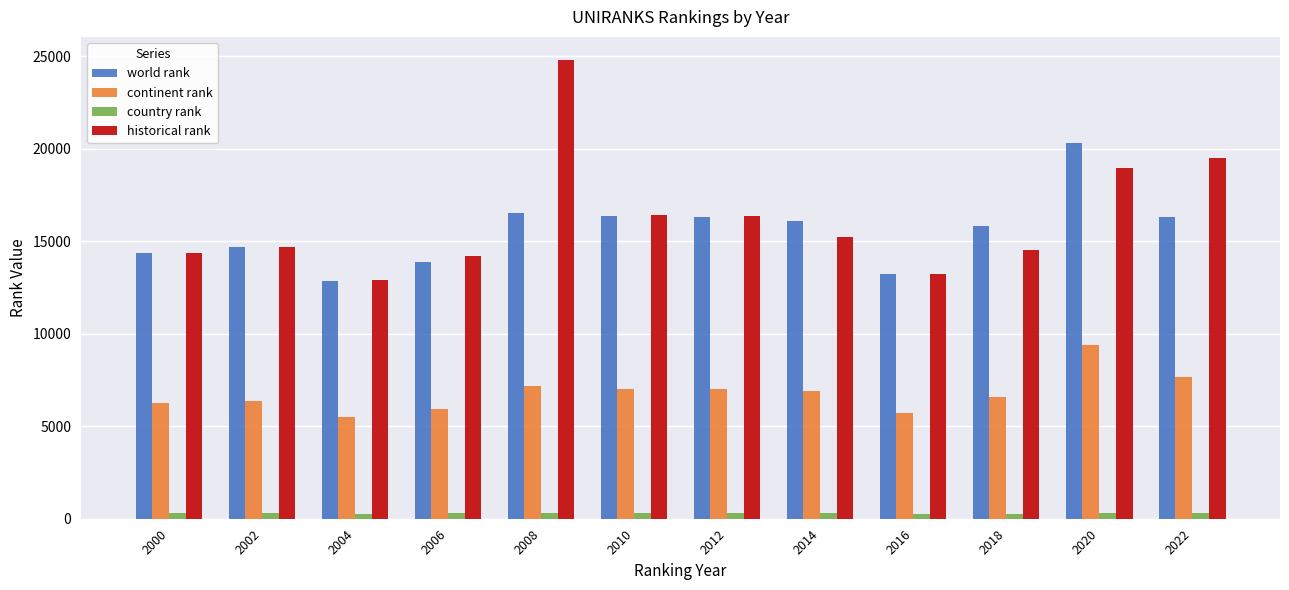

Count the number of data series in this chart.

4